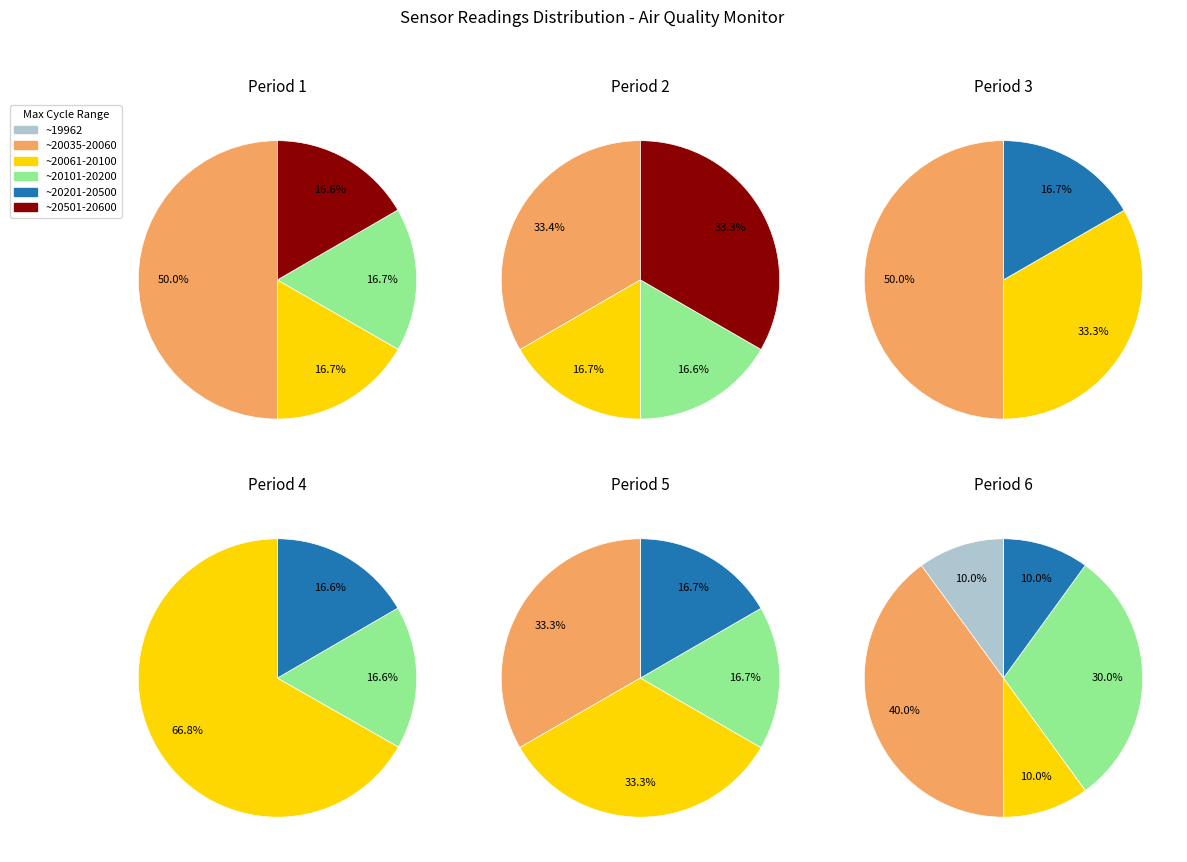

The 4 slice represents 9% of the pie. True or false?

False